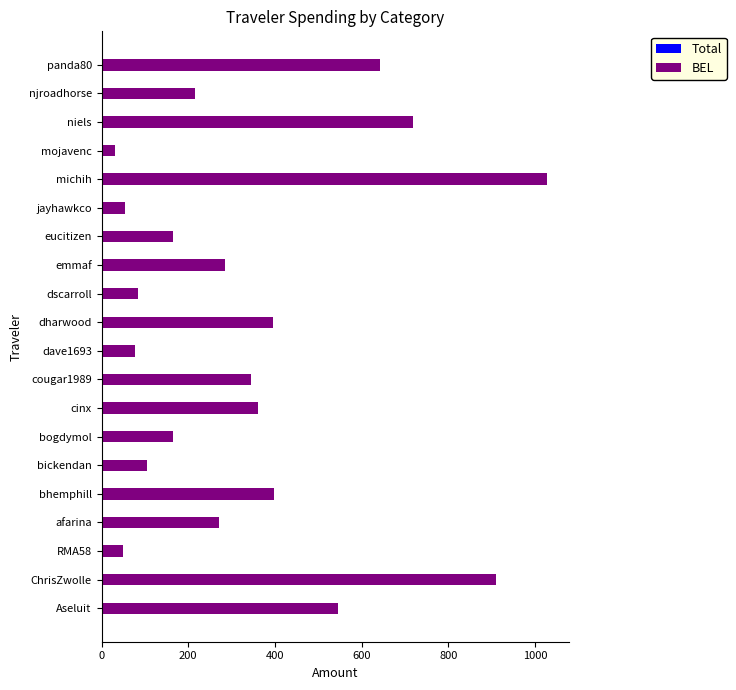

What is the maximum value shown in the chart?

1027.4